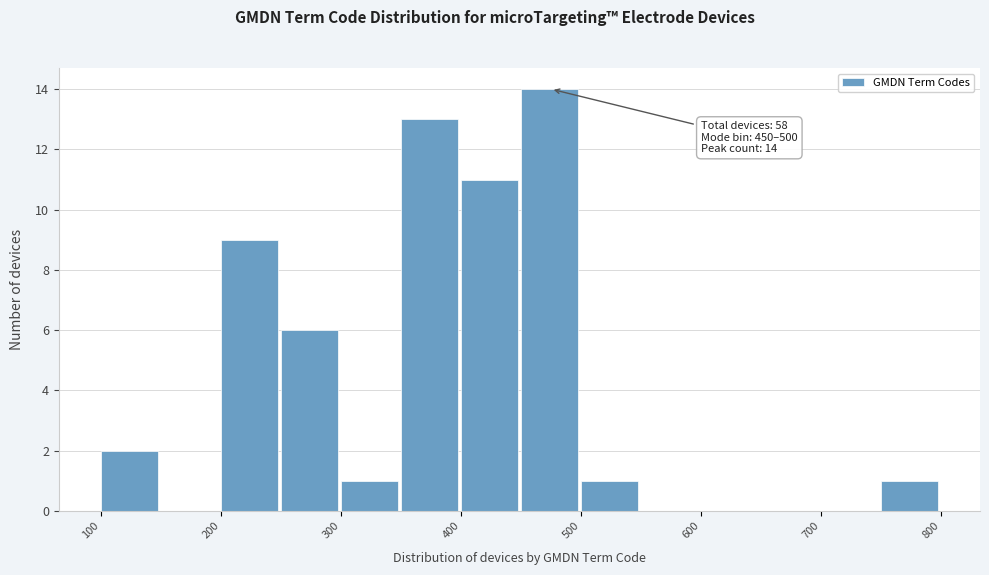

Which range on the x-axis has the tallest bar?

450 to 500